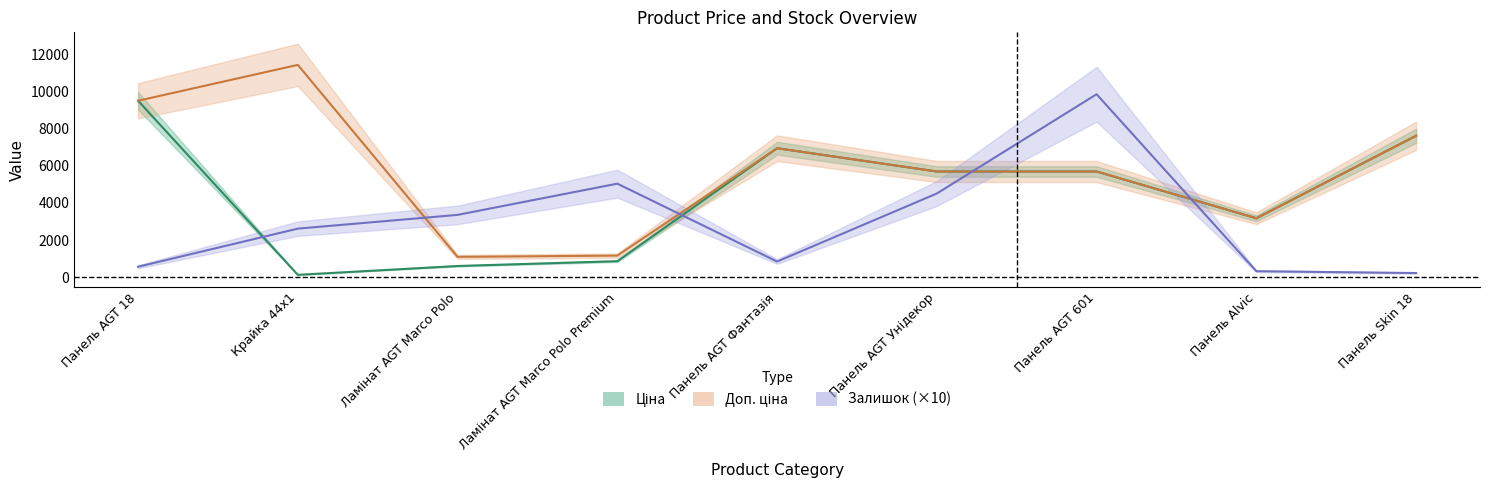

Where does the Ціна series first go above 5673?

Панель AGT 18